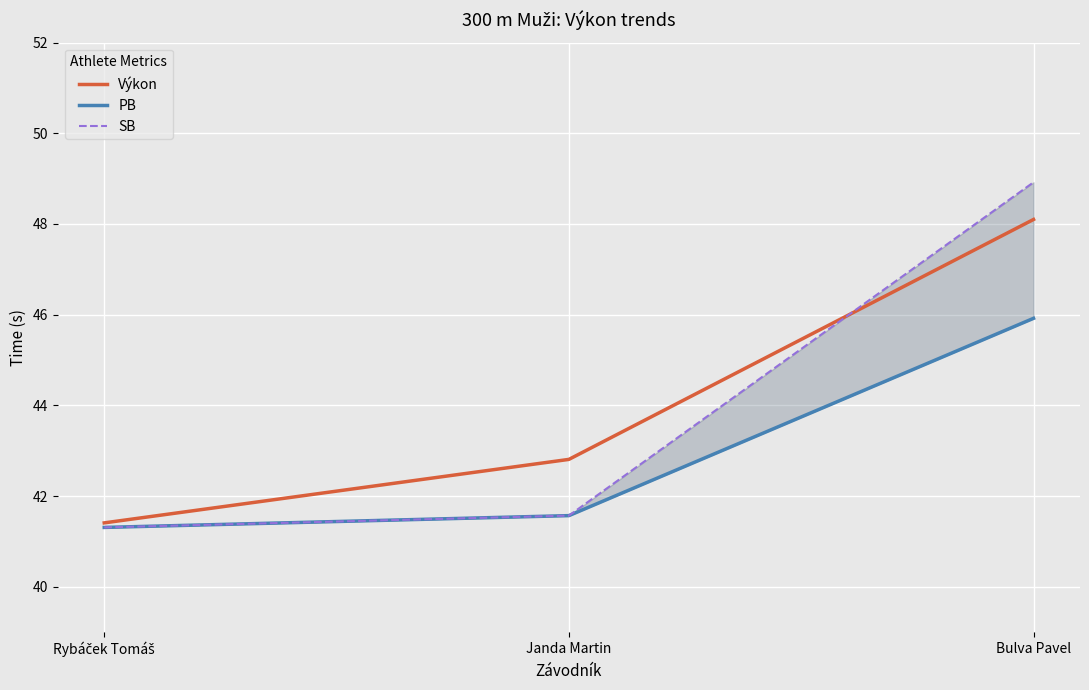

Is this an area chart (filled region under the line)?

No